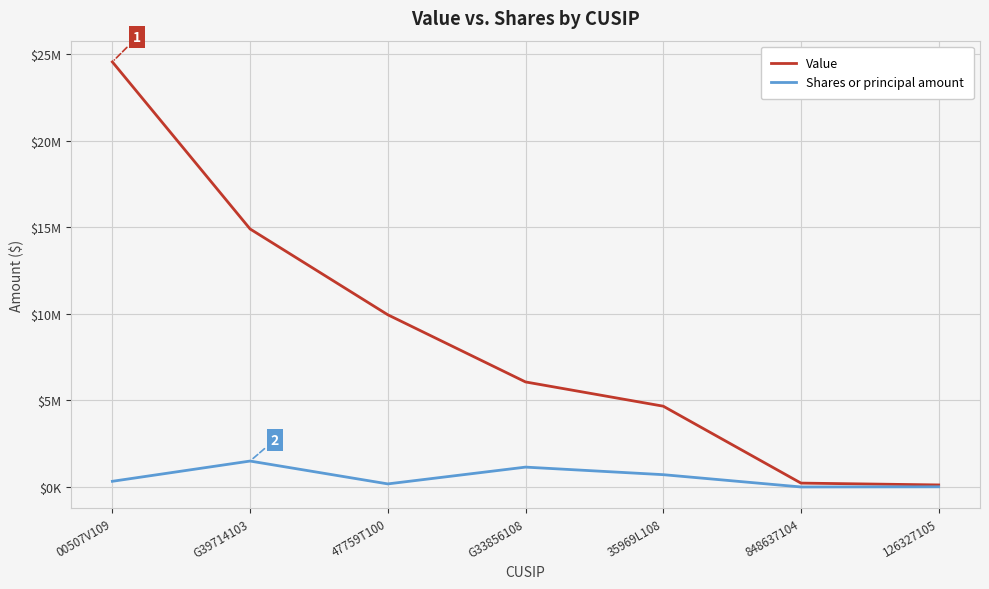

At which label does Shares or principal amount first exceed 330400?

G39714103